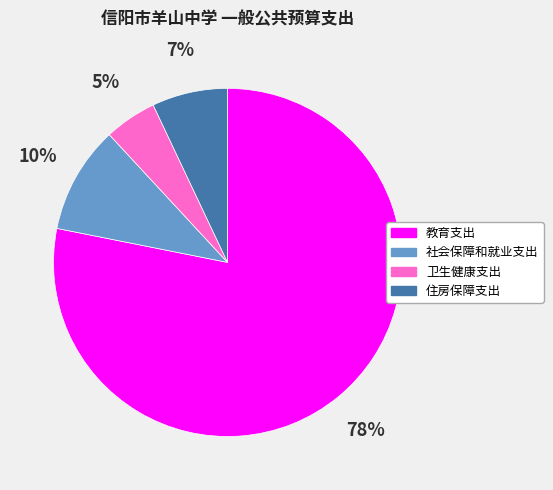

Between 住房保障支出 and 教育支出, which is larger?

教育支出